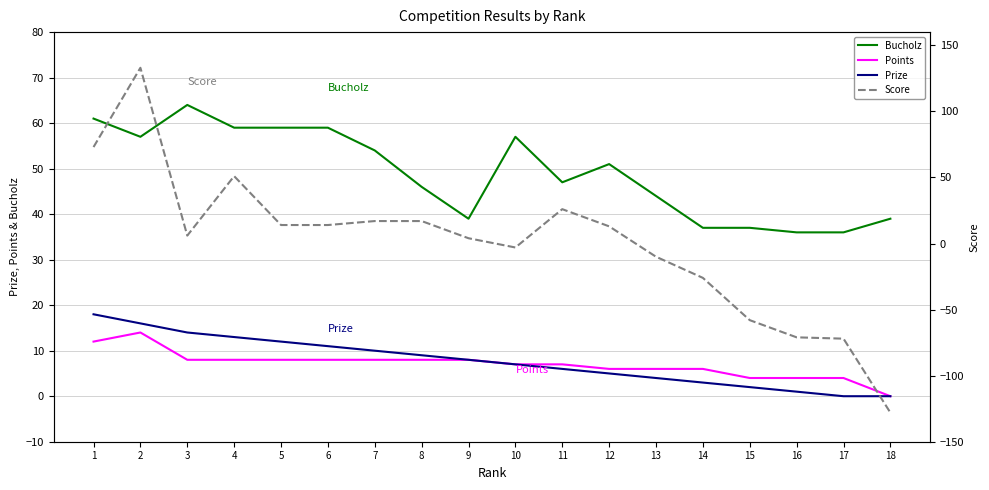

How many interior local peaks does the Points series have?

1